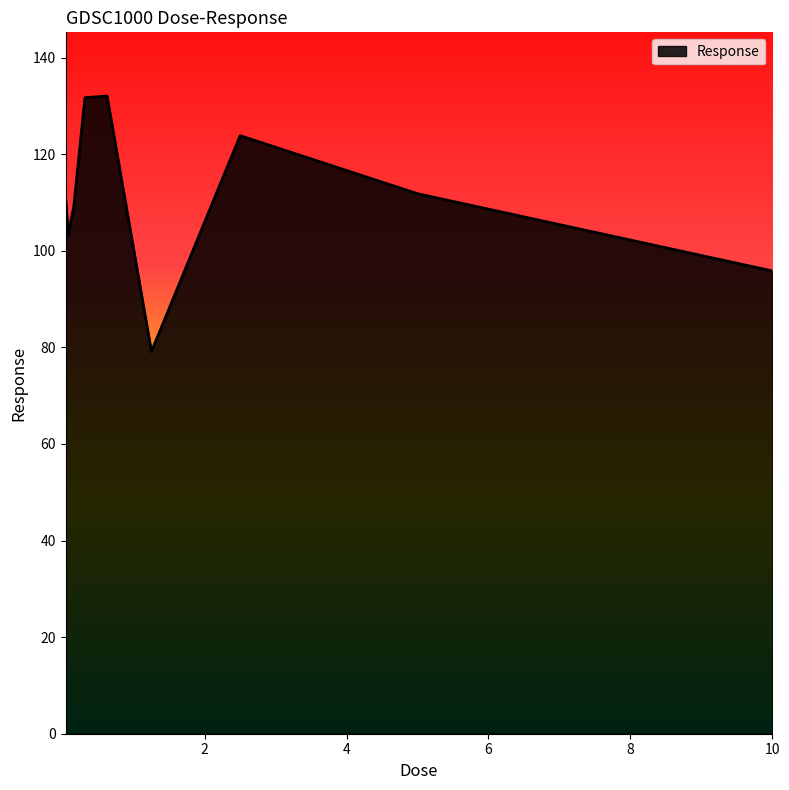

What is the minimum value shown in the chart?

79.1